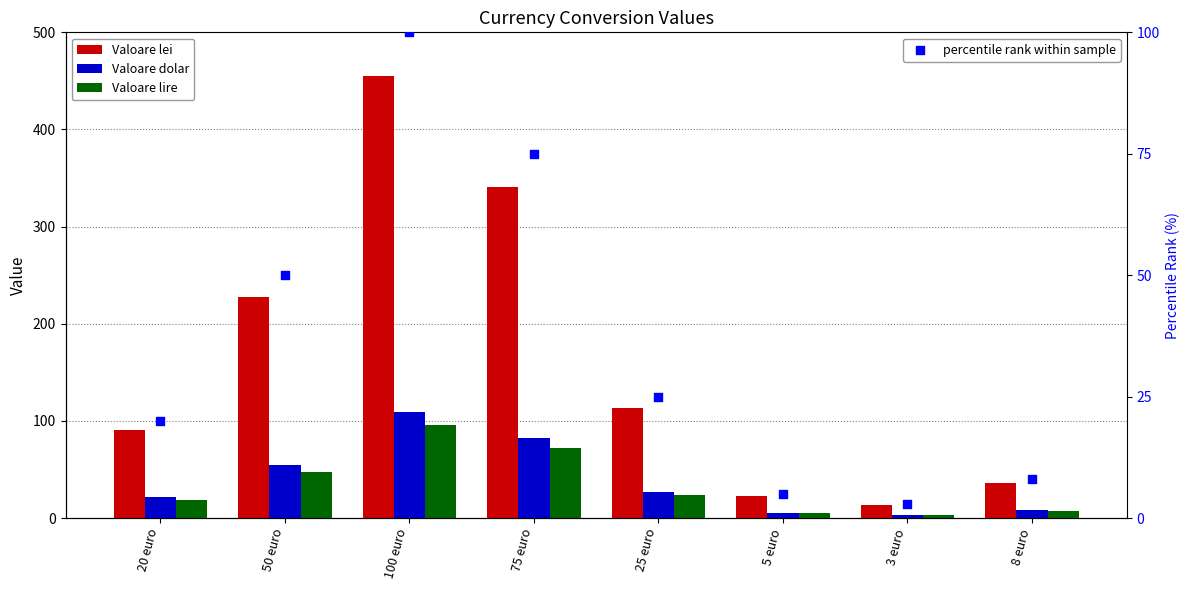

Which series reaches the minimum Y coordinate?

Valoare lire